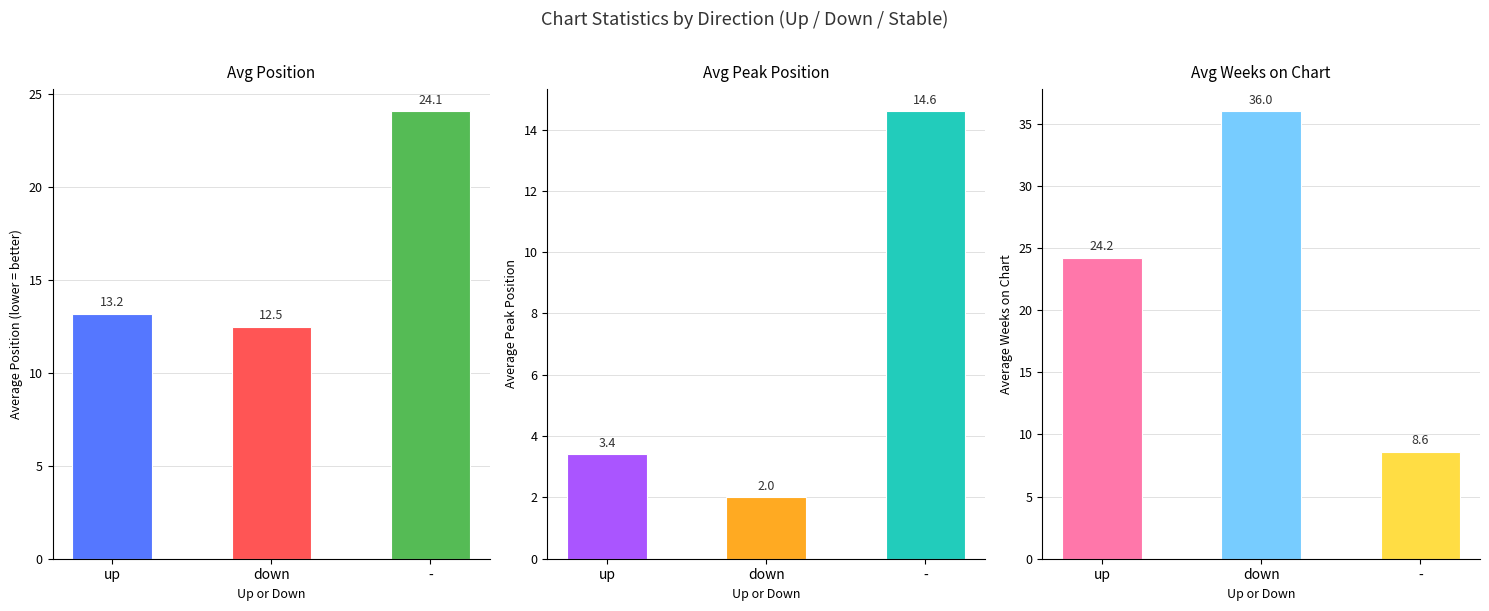

What is the value of the Avg Weeks on Chart bar at the 1st from the left?

24.2